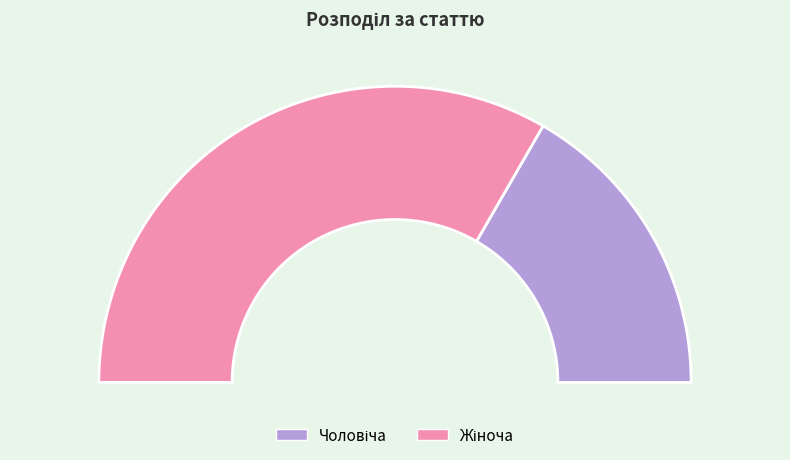

To the nearest percent, what is the difference between the largest and smallest slice percentages?

33%